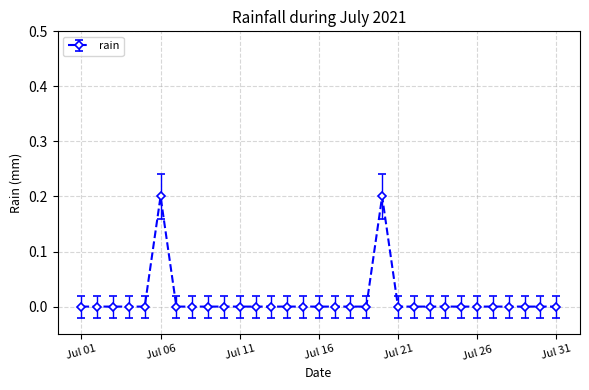

How many categories are shown in the chart?

31